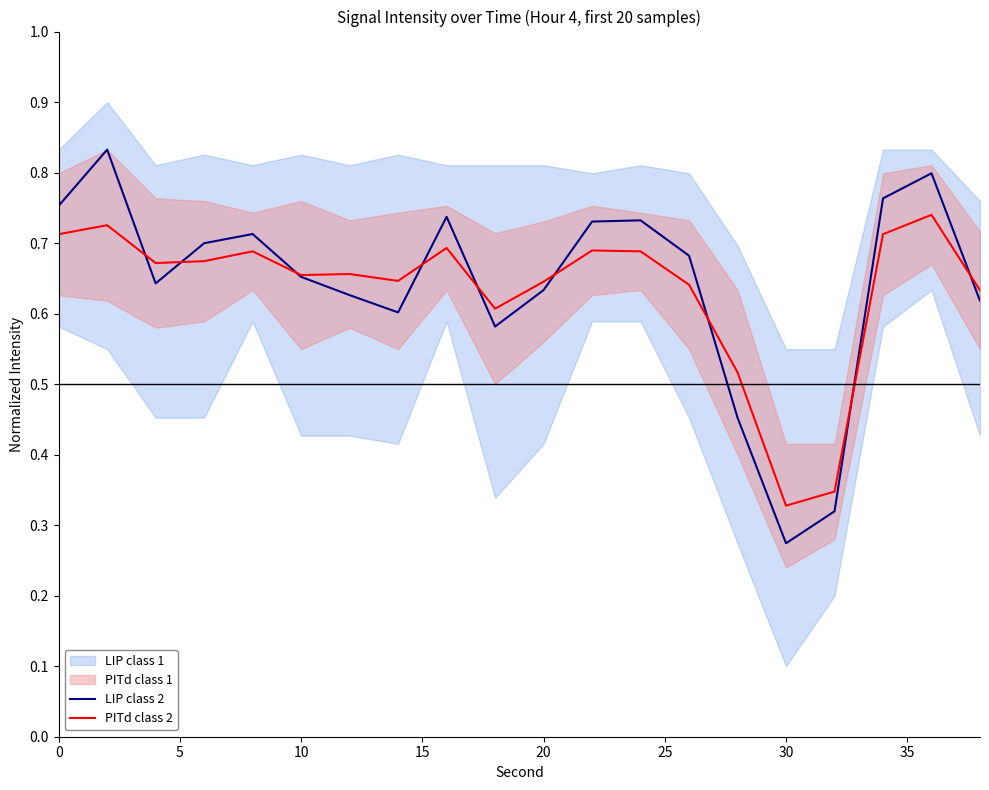

At which label is LIP class 2 closest to 0?

30